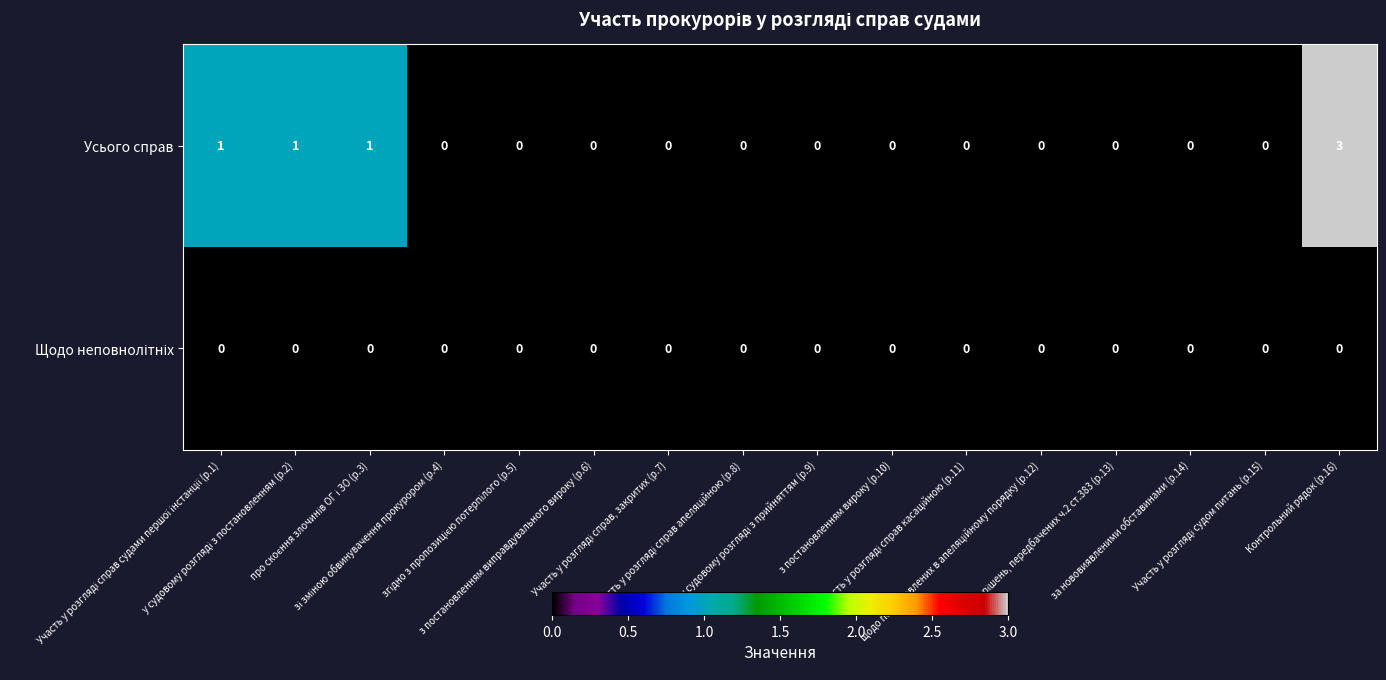

What is the difference between the maximum and second lowest values in the Усього справ series?

3